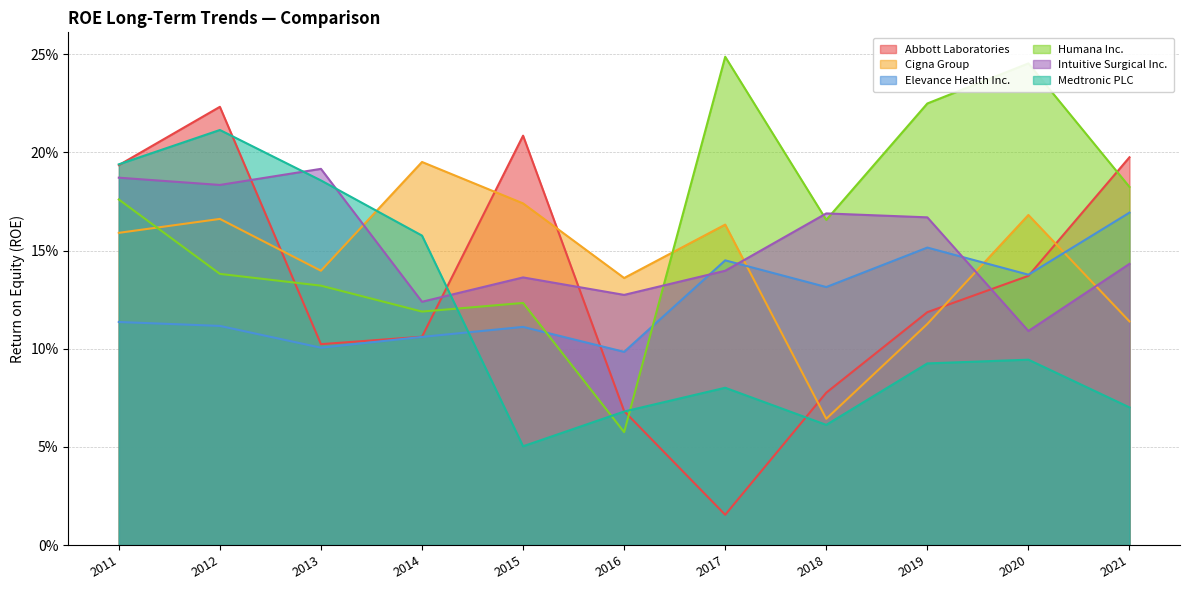

The value of Elevance Health Inc. at 2015 is 0.1. True or false?

True